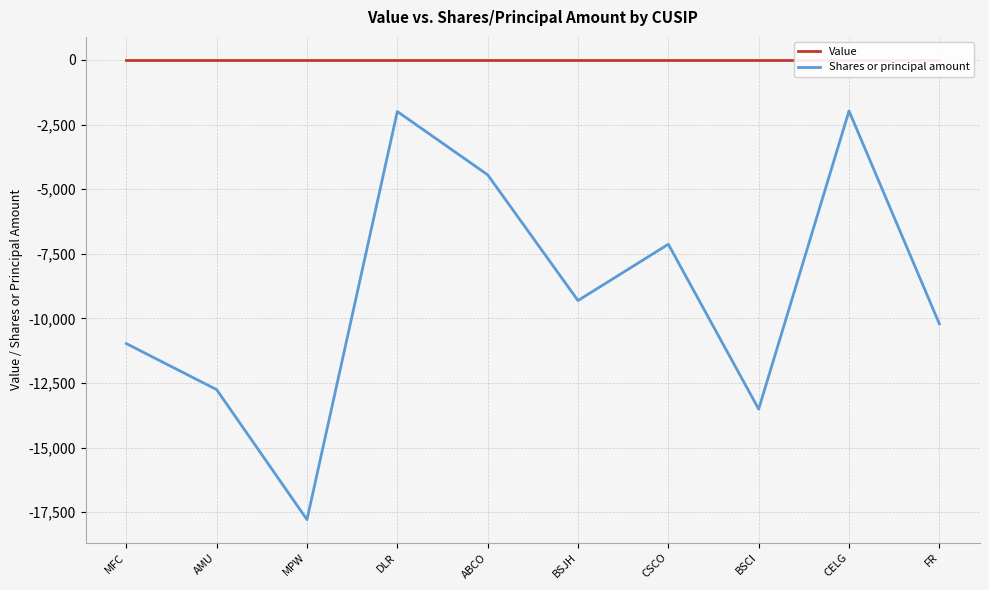

How many values in the Shares or principal amount series exceed -9310?

4